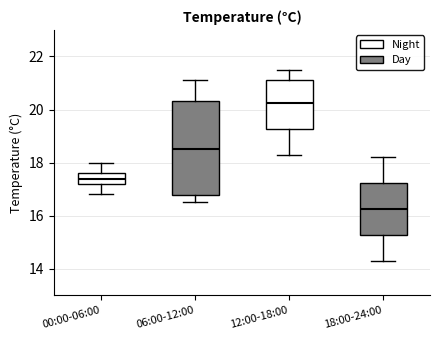

Which box is the tallest, from its lower edge to its upper edge?

06:00-12:00